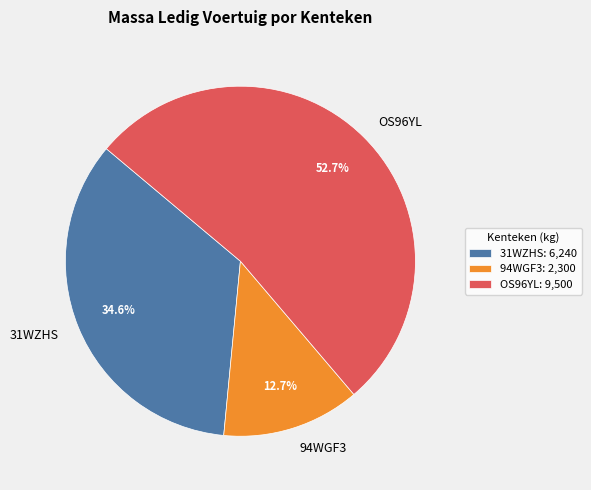

To the nearest percent, what is the difference between the OS96YL and 31WZHS slice percentages?

18%